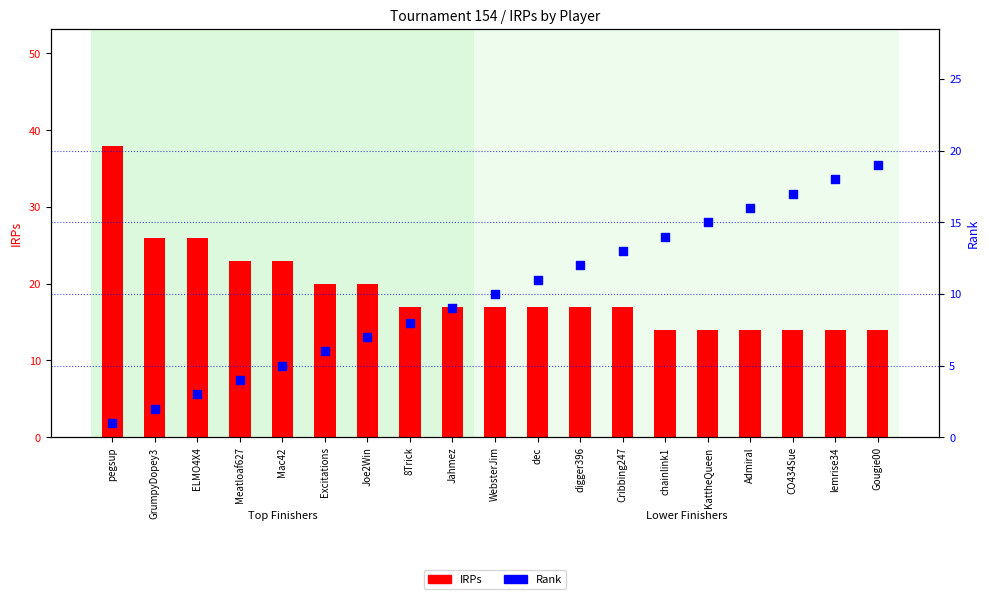

Which series reaches the minimum Y coordinate?

Rank